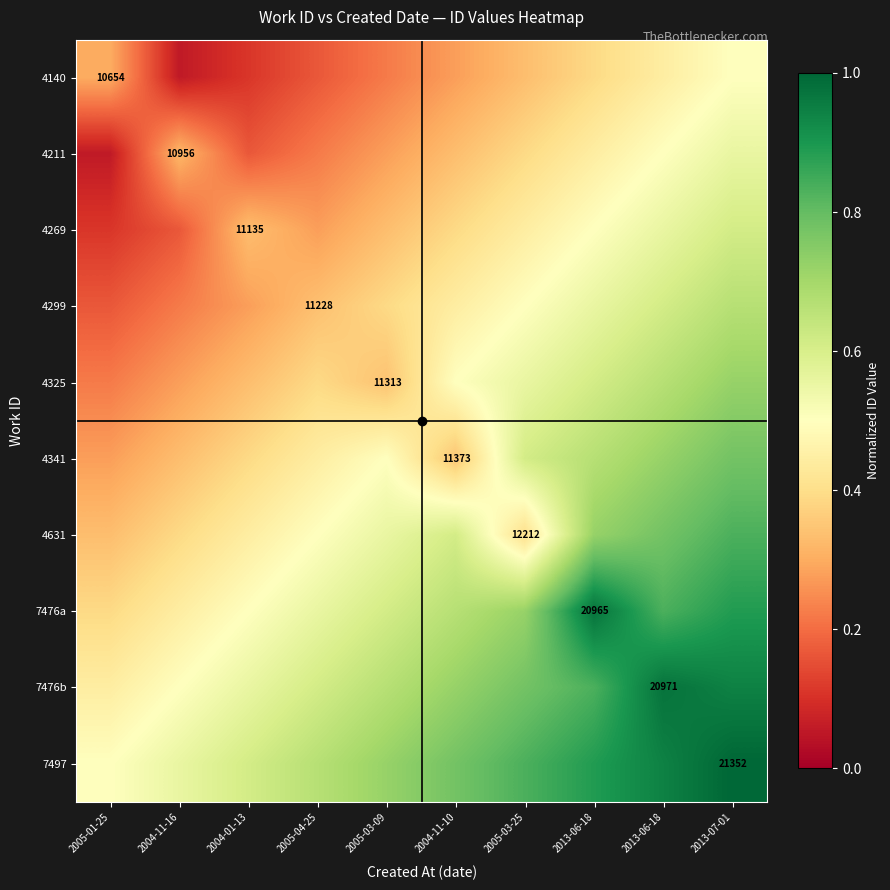

What is the minimum value shown in the chart?

0.1